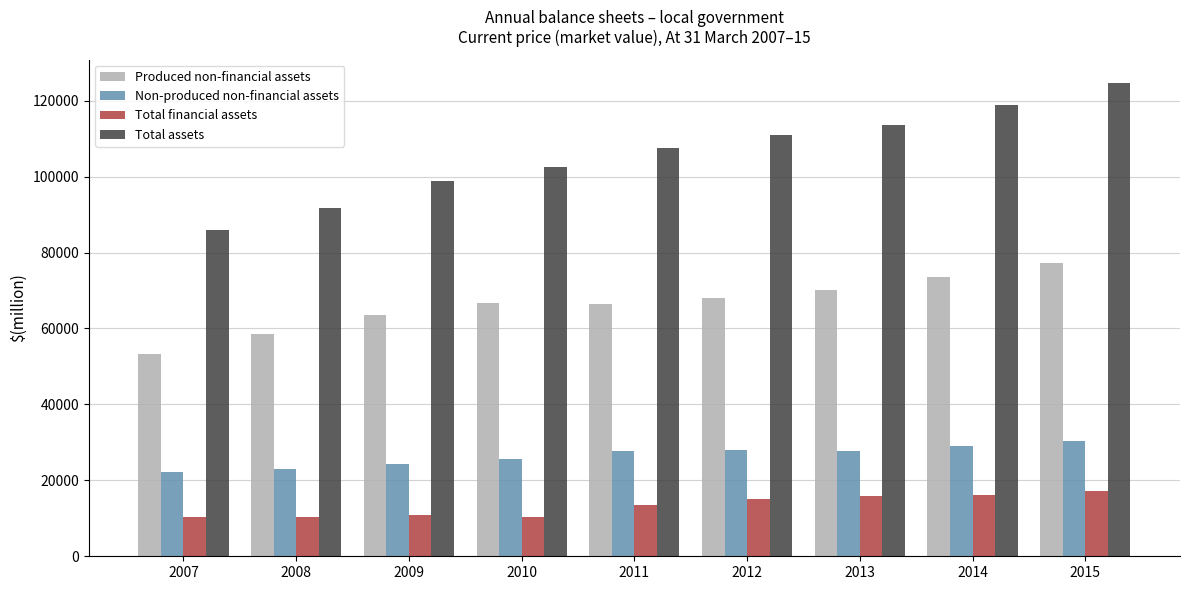

List the labels in order of Total assets value, largest first.

2015, 2014, 2013, 2012, 2011, 2010, 2009, 2008, 2007